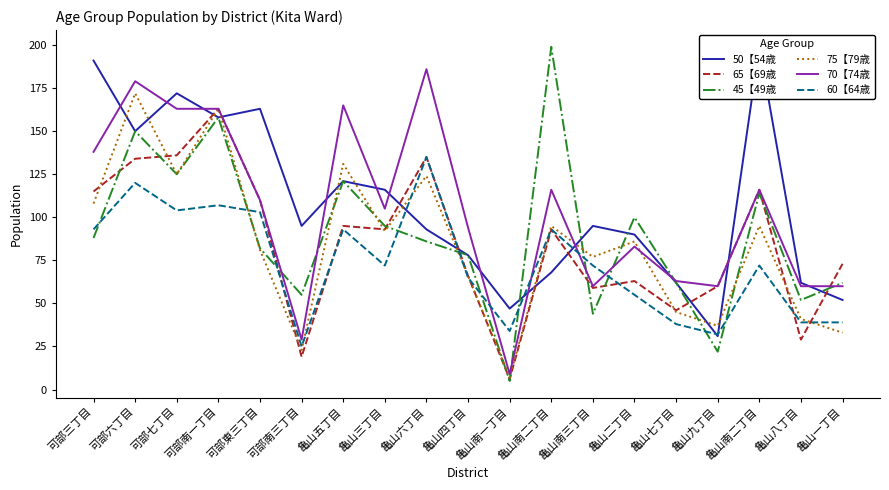

Between 可部南一丁目 and 亀山南三丁目, which is larger?

可部南一丁目